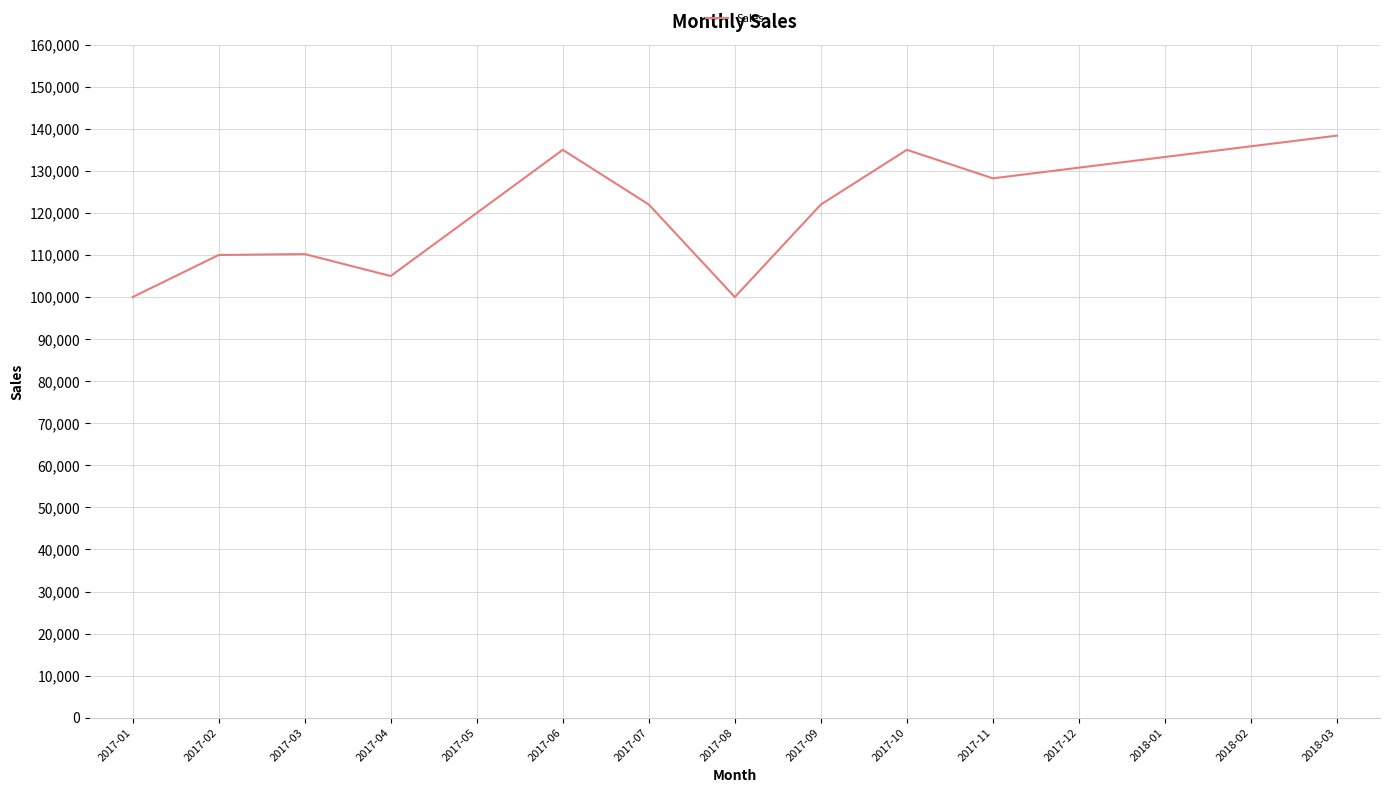

Between 2017-09 and 2017-11, which is larger?

2017-11